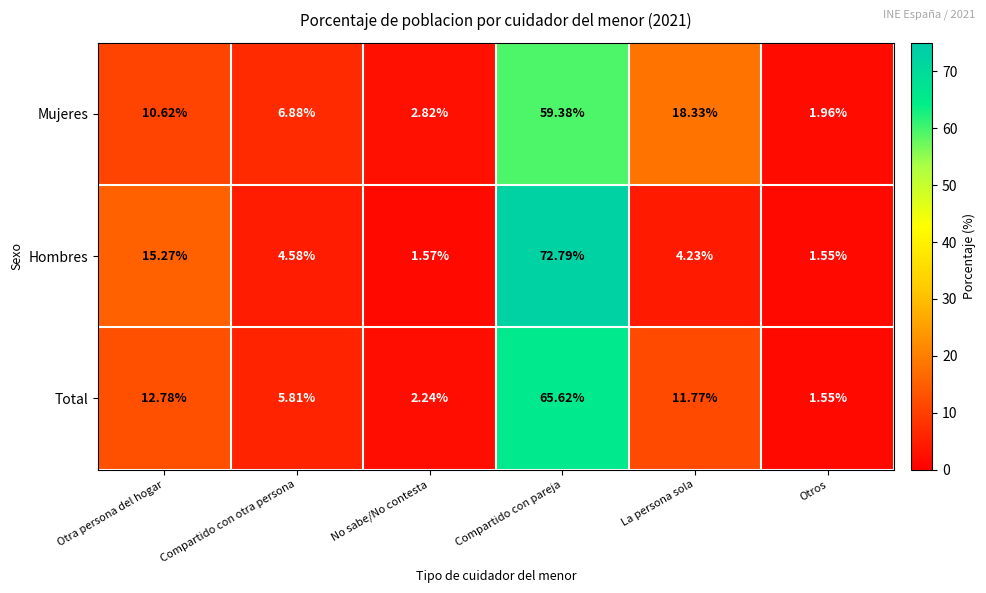

Which category has the lowest value across all series?

Otros